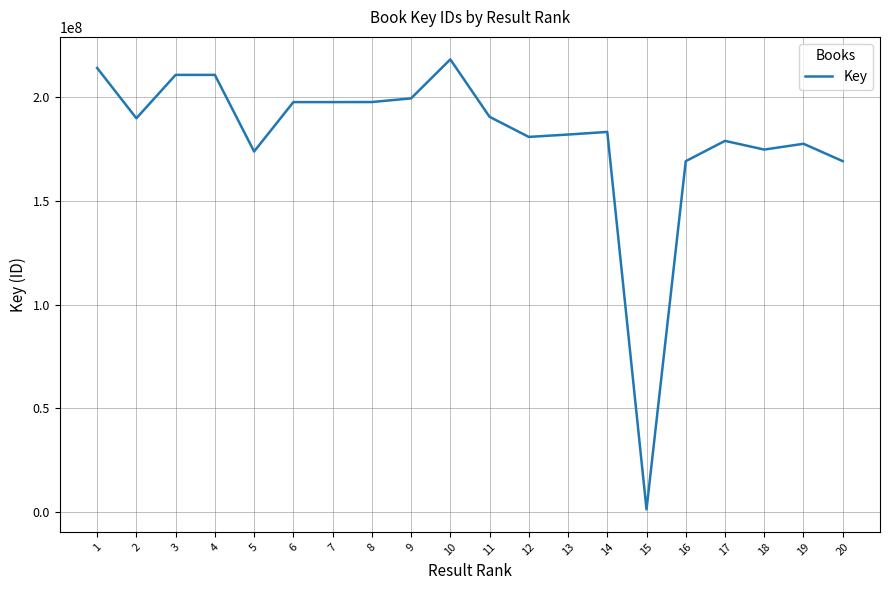

Is it true that the value at 20 is 169098575?

True